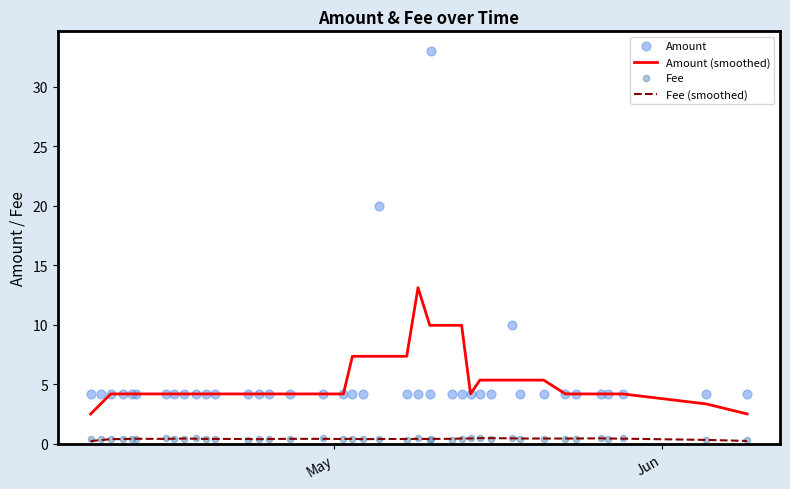

True or false: Fee (smoothed) and Amount (smoothed) intersect in this chart.

False